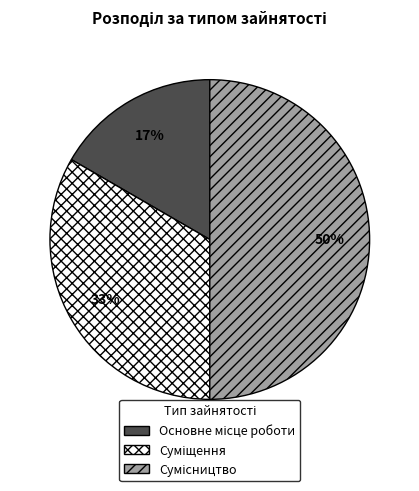

To the nearest percent, what is the difference between the largest and smallest slice percentages?

33%